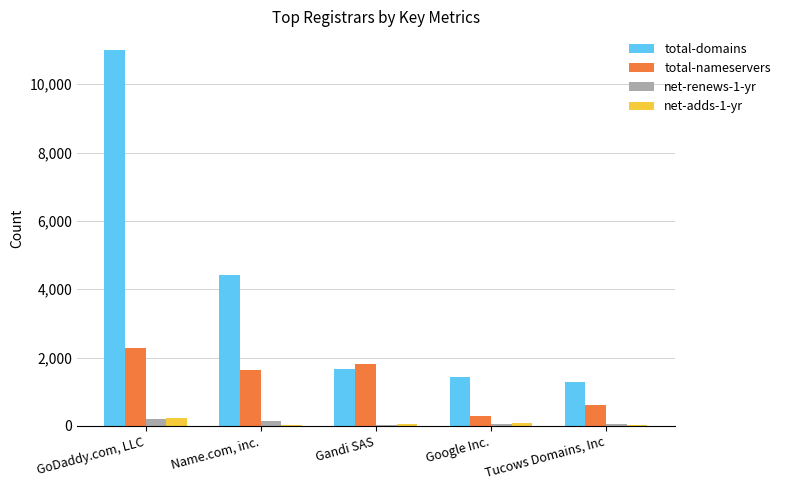

The total-nameservers series shows 2271 at GoDaddy.com, LLC. True or false?

True